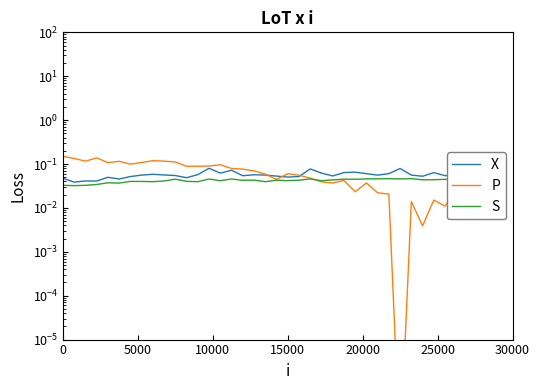

What is the label of the 6th point from the left?

25000